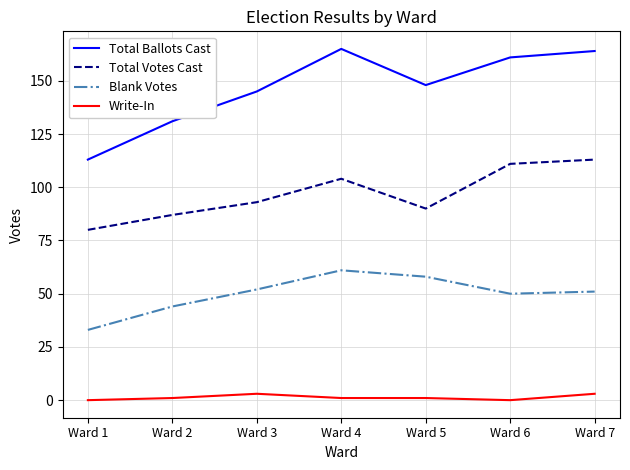

Rank the series by their maximum value, from lowest to highest.

Write-In, Blank Votes, Total Votes Cast, Total Ballots Cast